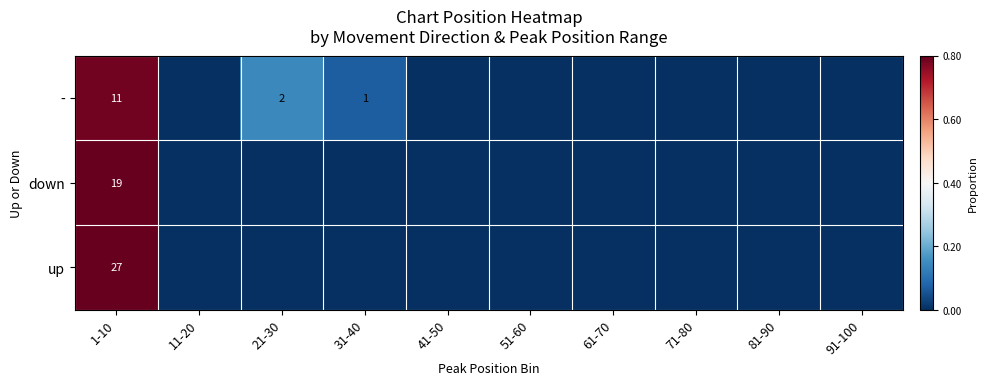

The down series shows 30 at 1-10. True or false?

False